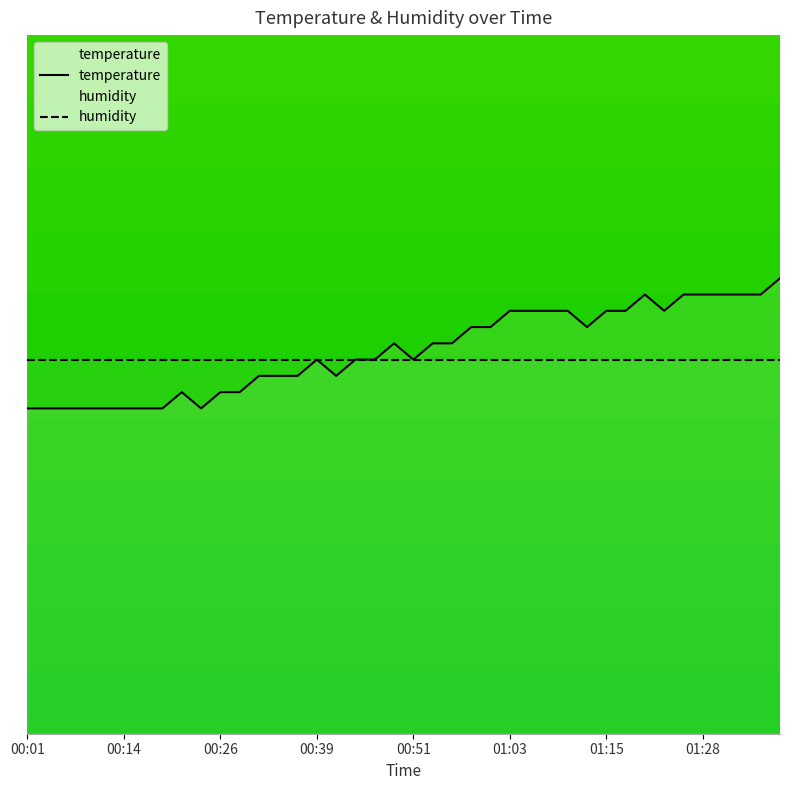

Reading right to left, transcribe all the data shown in this chart.

temperature: 5.5	5.4	5.4	5.4	5.4	5.4	5.3	5.4	5.3	5.3	5.2	5.3	5.3	5.3	5.3	5.2	5.2	5.1	5.1	5.0	5.1	5.0	5.0	4.9	5.0	4.9	4.9	4.9	4.8	4.8	4.7	4.8	4.7	4.7	4.7	4.7	4.7	4.7	4.7	4.7
humidity: 5.0	5.0	5.0	5.0	5.0	5.0	5.0	5.0	5.0	5.0	5.0	5.0	5.0	5.0	5.0	5.0	5.0	5.0	5.0	5.0	5.0	5.0	5.0	5.0	5.0	5.0	5.0	5.0	5.0	5.0	5.0	5.0	5.0	5.0	5.0	5.0	5.0	5.0	5.0	5.0